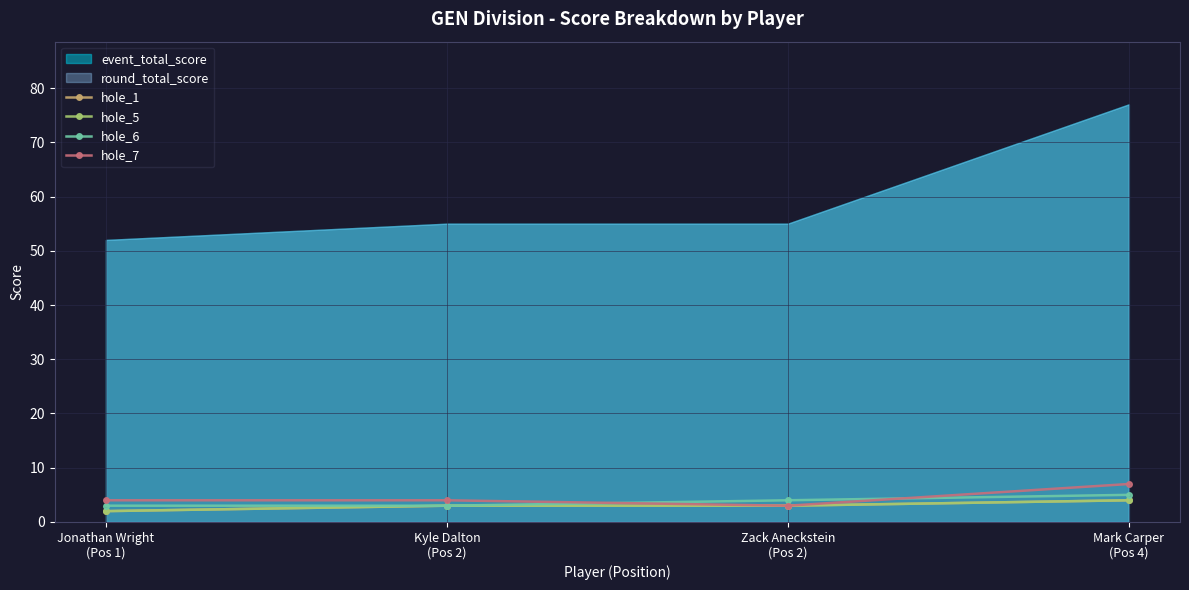

Which category has the lowest value in the hole_1 series?

Jonathan Wright
(Pos 1)